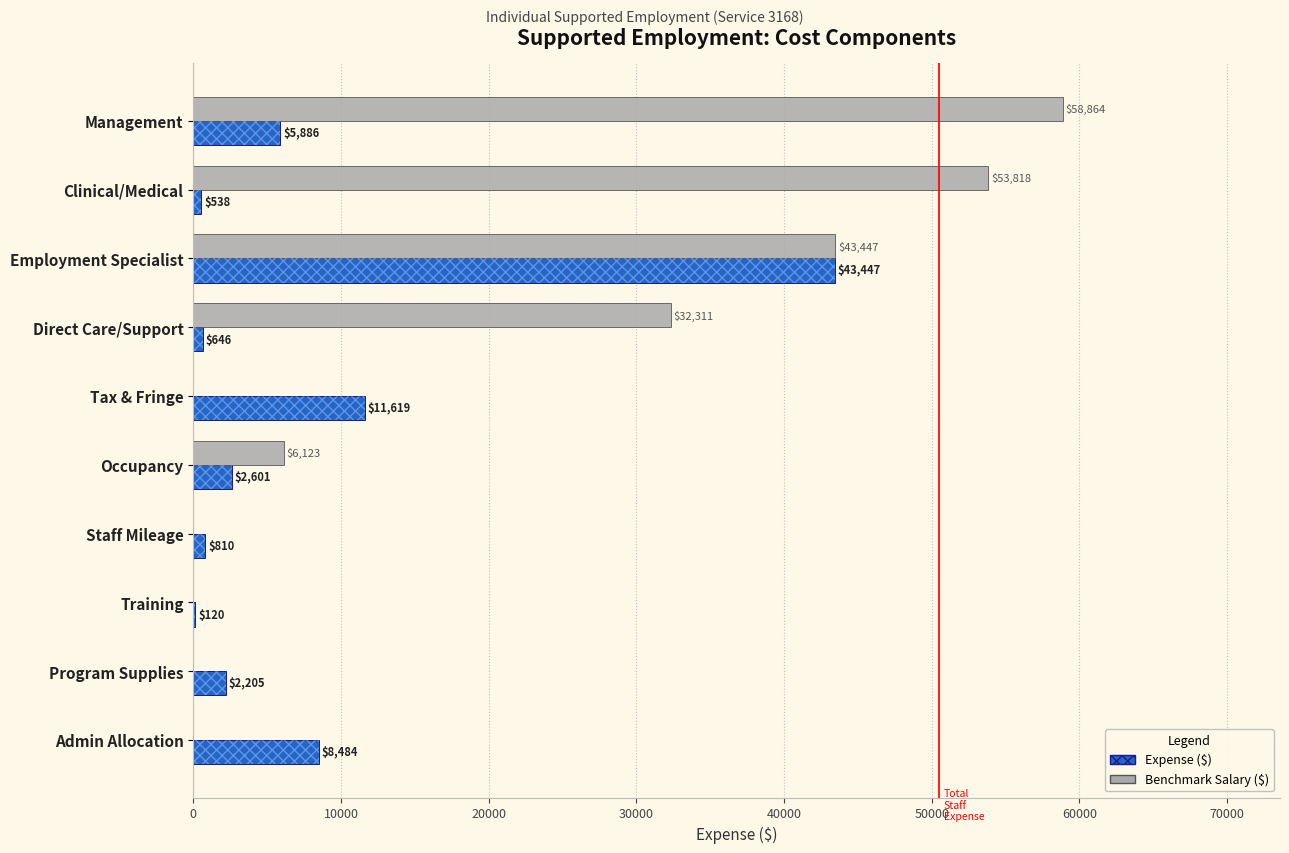

What is the sum of all Benchmark Salary ($) values?

194563.0